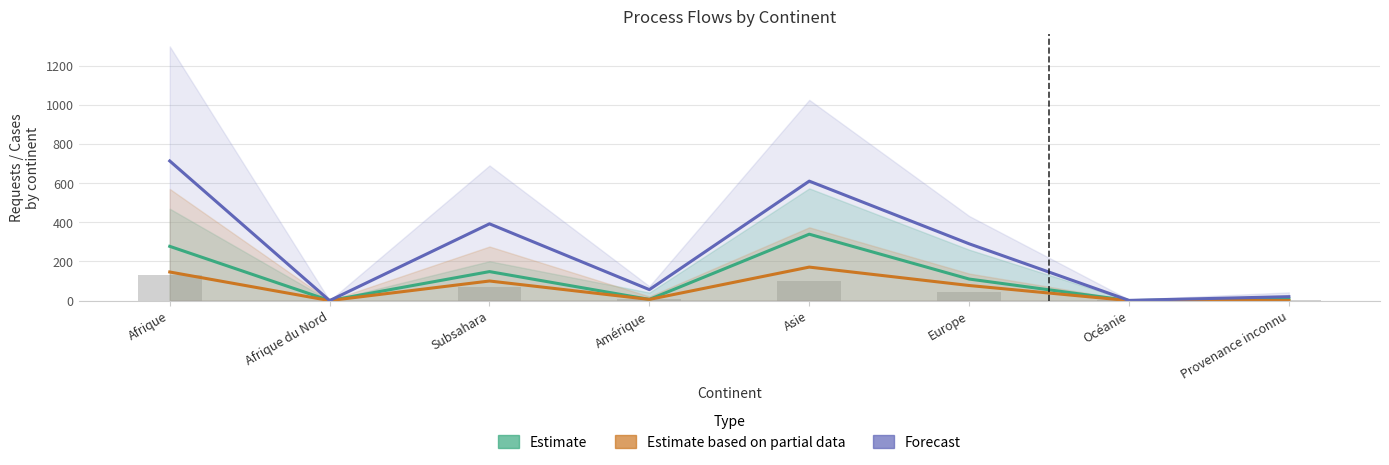

How many data points in Estimate are above 110?

3